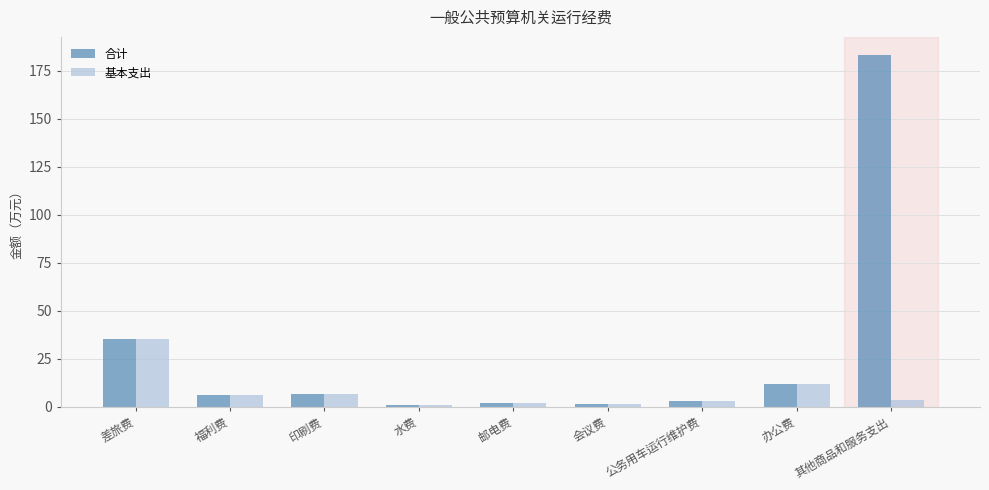

Rank the series by their average value, from highest to lowest.

合计, 基本支出